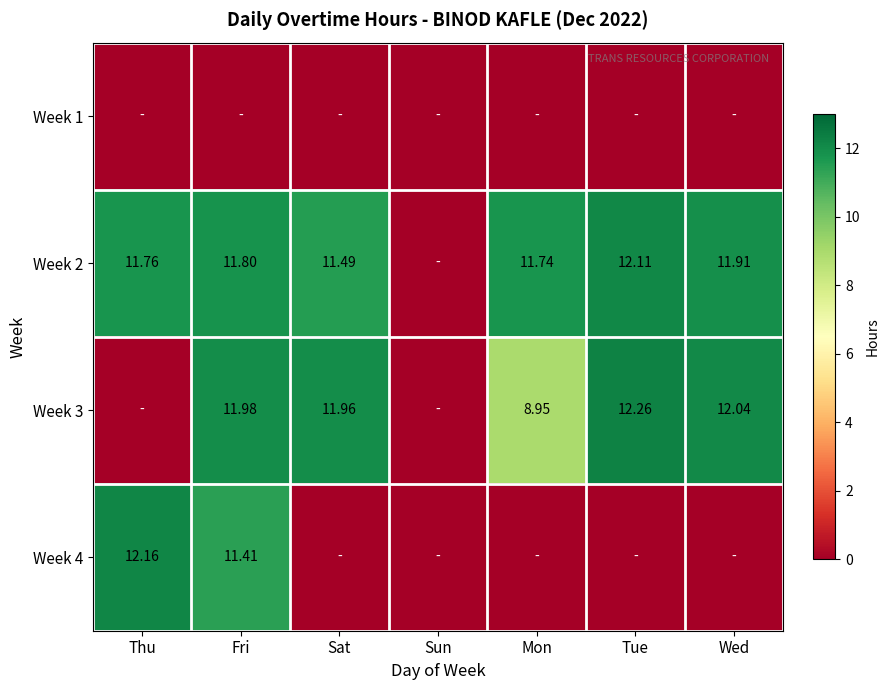

Is the value of Week 3 at Tue greater than the value of Week 2 at Wed?

Yes